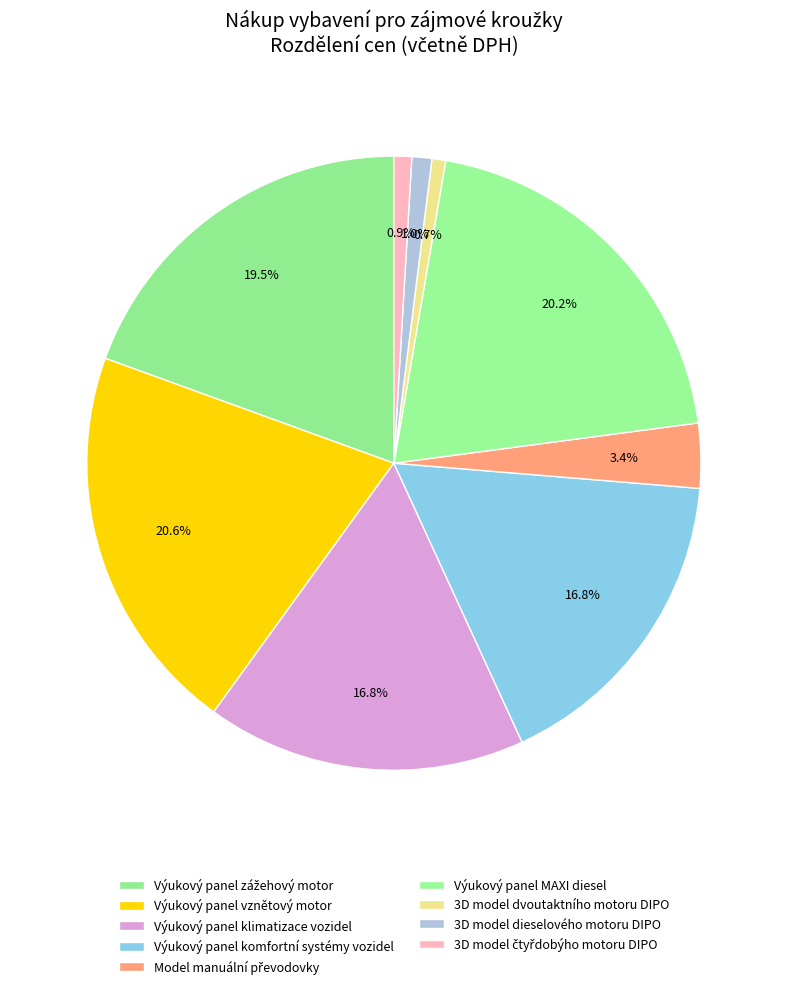

How many slices are in this pie chart?

9